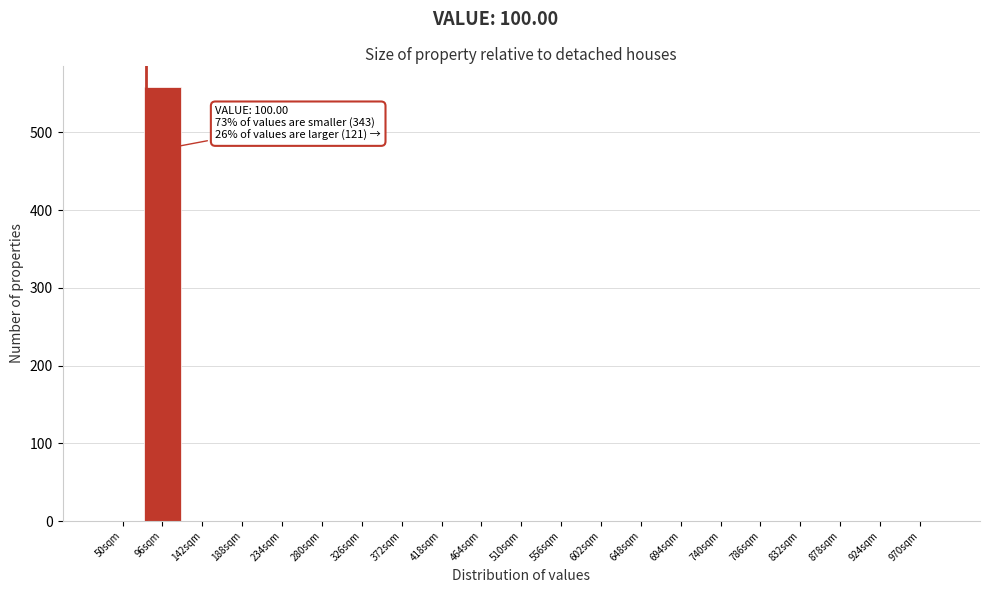

Reading left to right, transcribe all the data shown in this chart.

50sqm=0	96sqm=558	142sqm=0	188sqm=0	234sqm=0	280sqm=0	326sqm=0	372sqm=0	418sqm=0	464sqm=0	510sqm=0	556sqm=0	602sqm=0	648sqm=0	694sqm=0	740sqm=0	786sqm=0	832sqm=0	878sqm=0	924sqm=0	970sqm=0